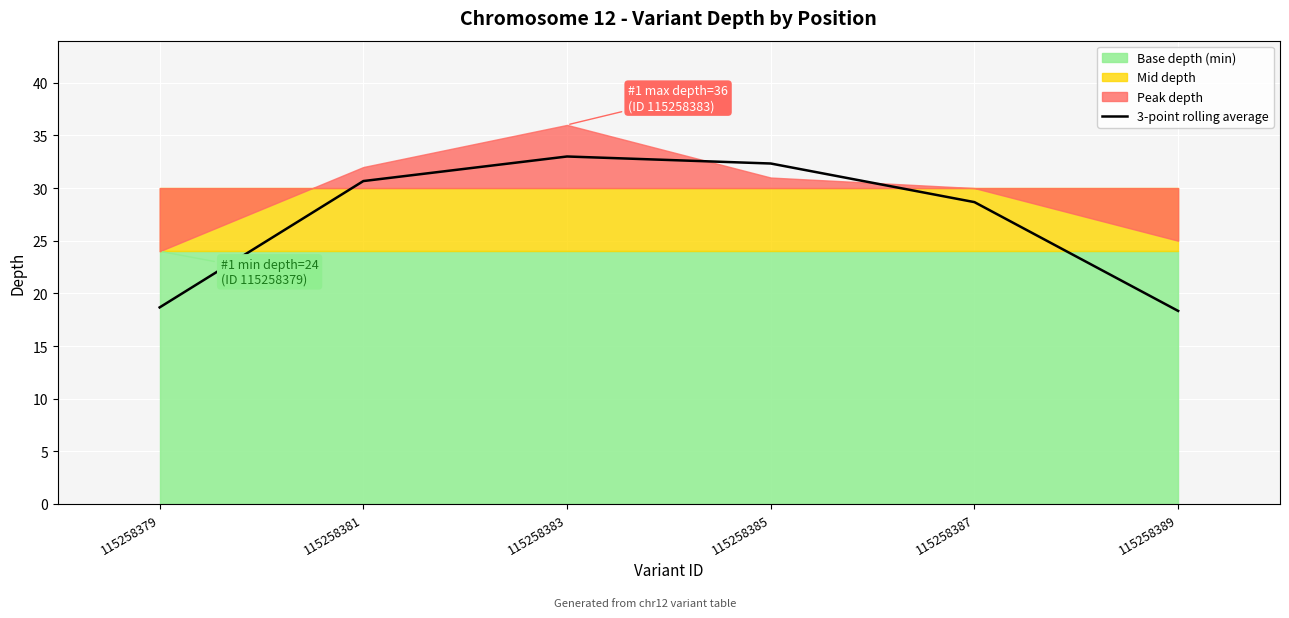

What is the change in value from 115258385 to 115258387?

-3.7